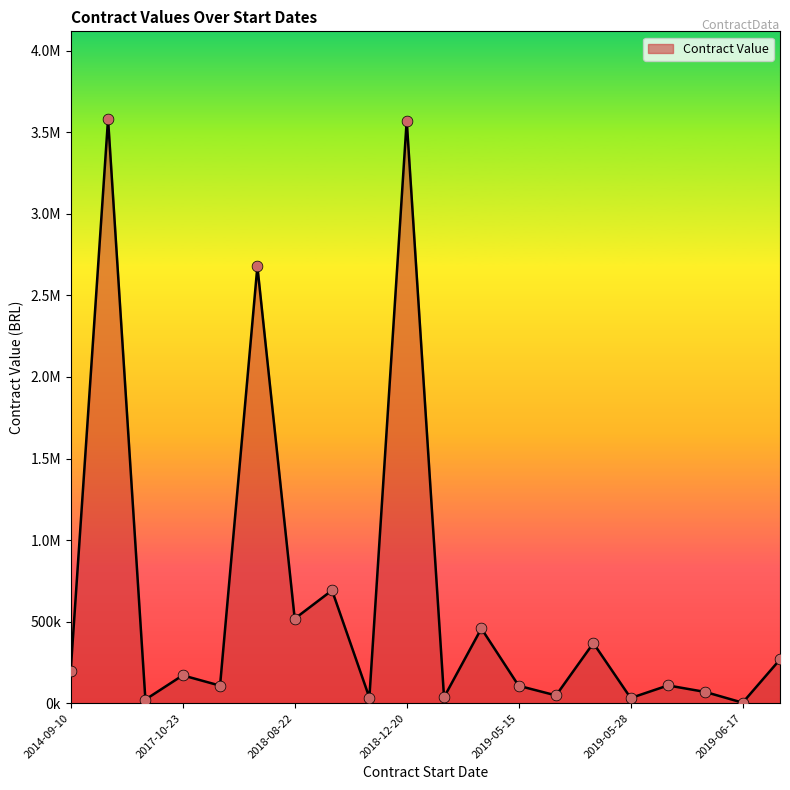

Does the chart have visible grid lines?

No